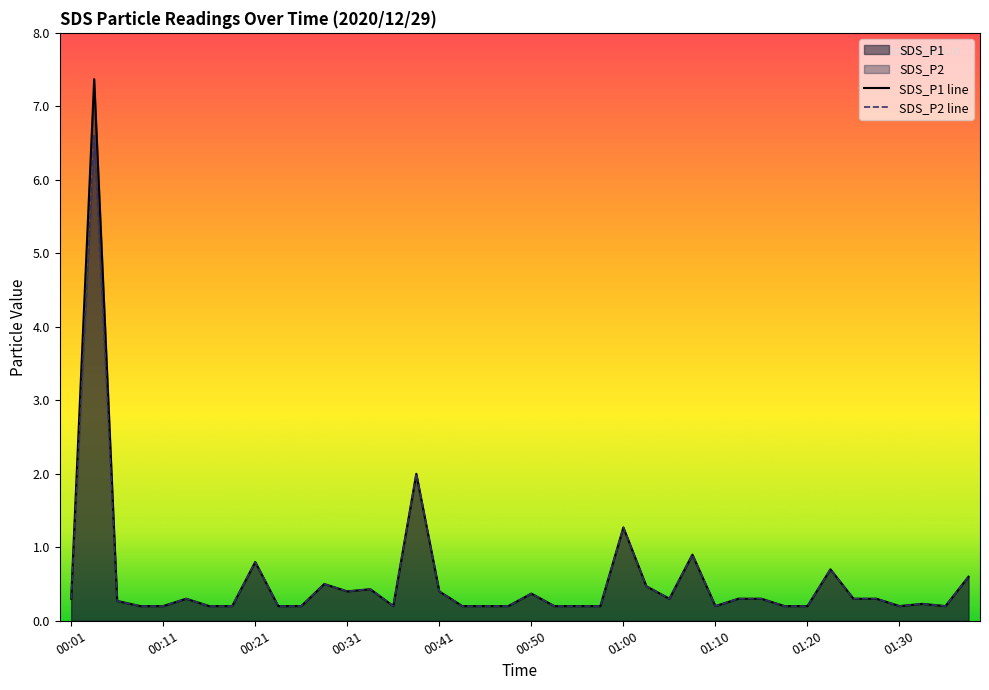

True or false: SDS_P1 and SDS_P2 intersect in this chart.

False